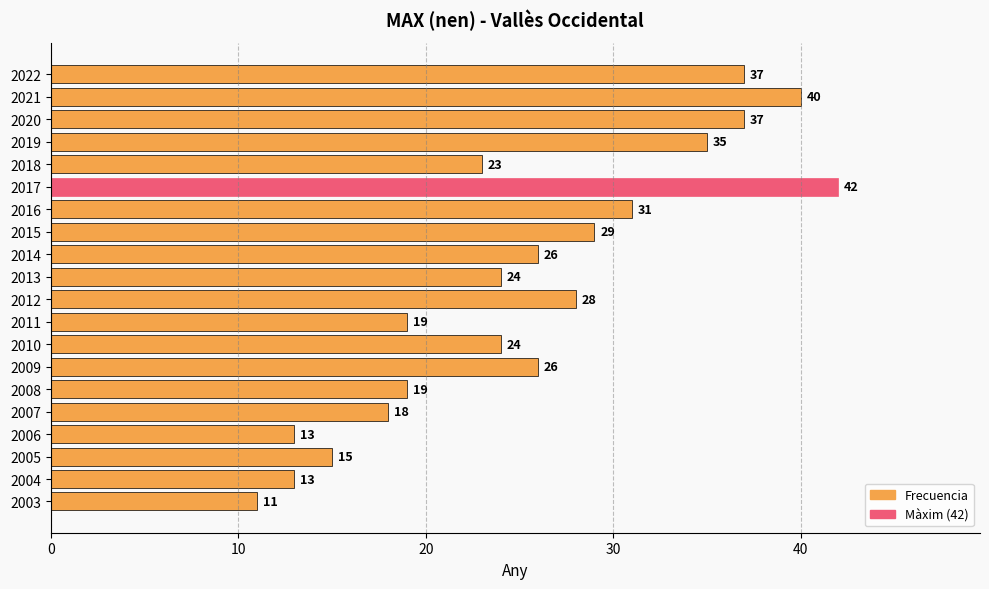

Read the value at 2008.

19